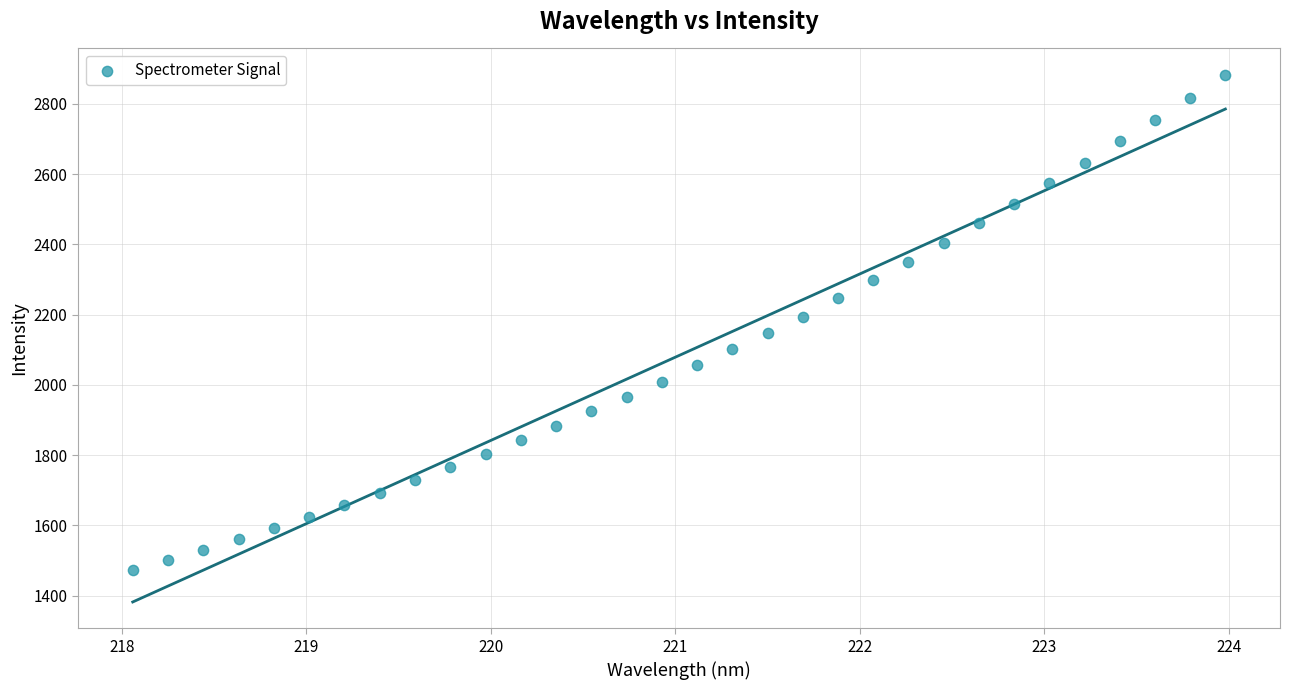

What is the range of X values (max minus min)?

5.9